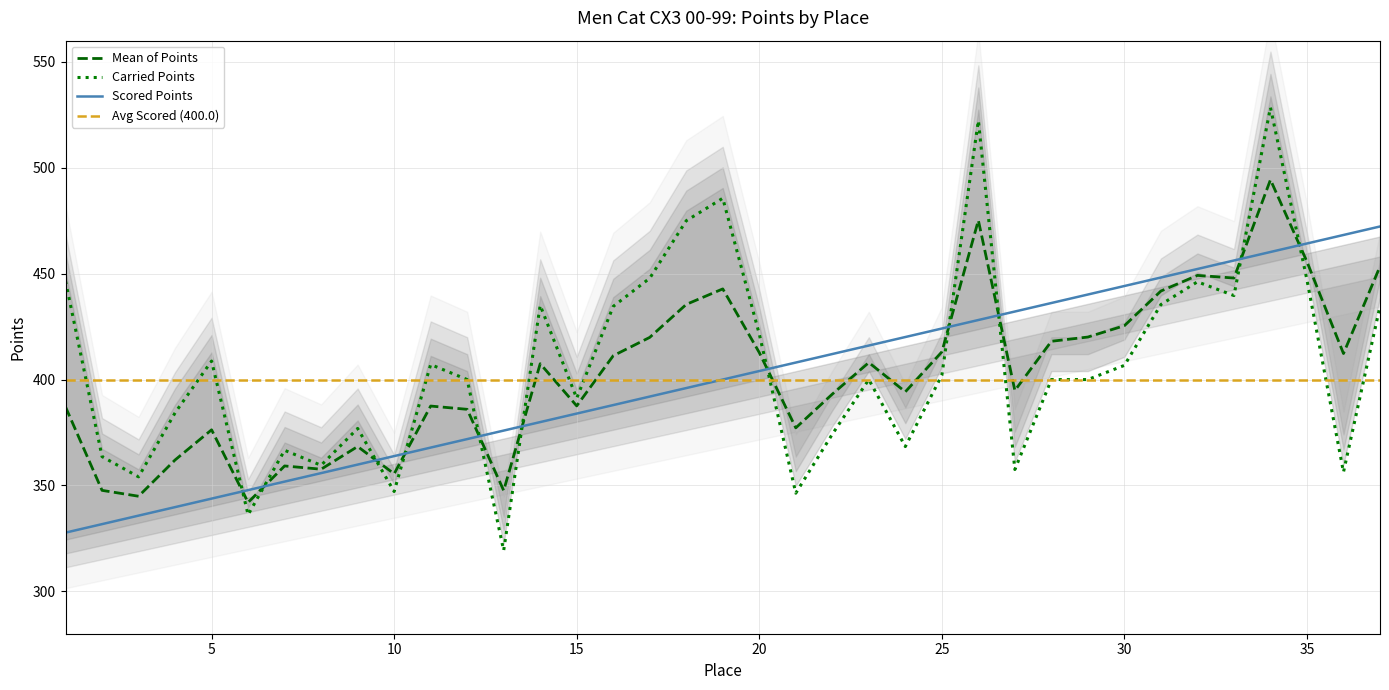

True or false: Scored Points and Carried Points intersect in this chart.

True